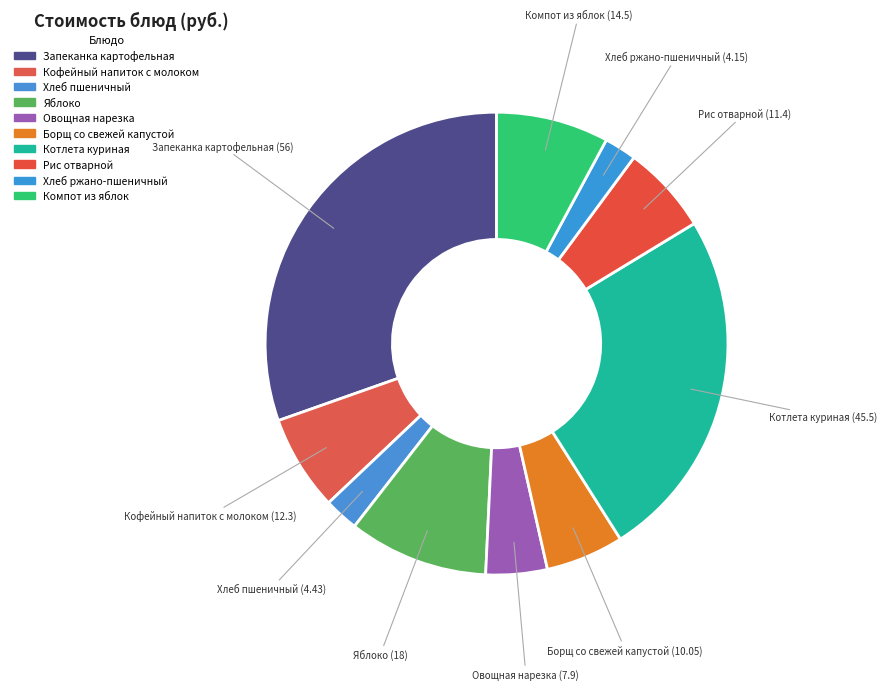

Count the number of slices in the pie.

10